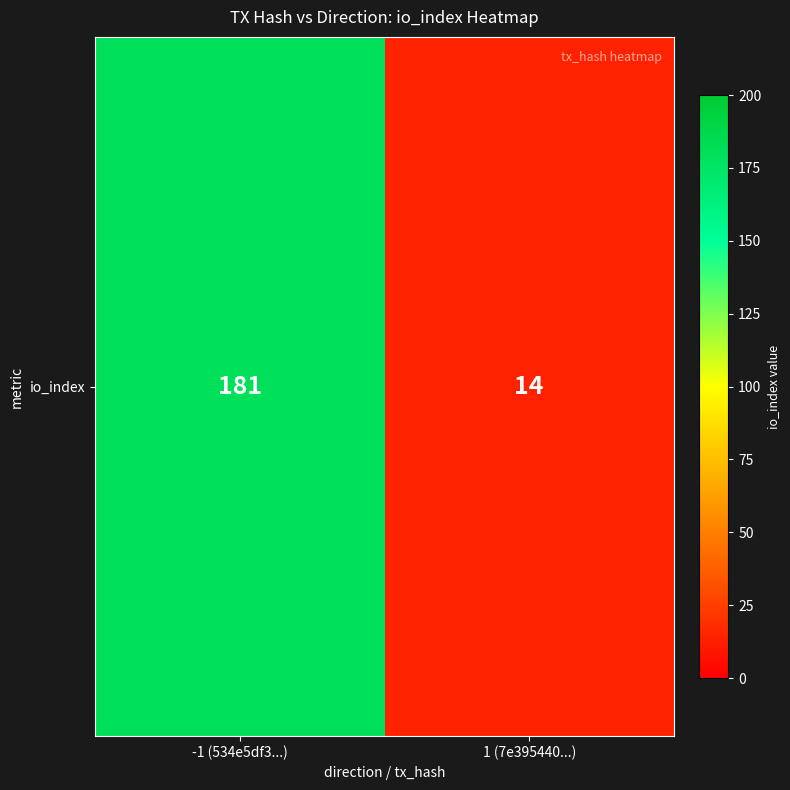

Count the values in the range 14 to 181.

2